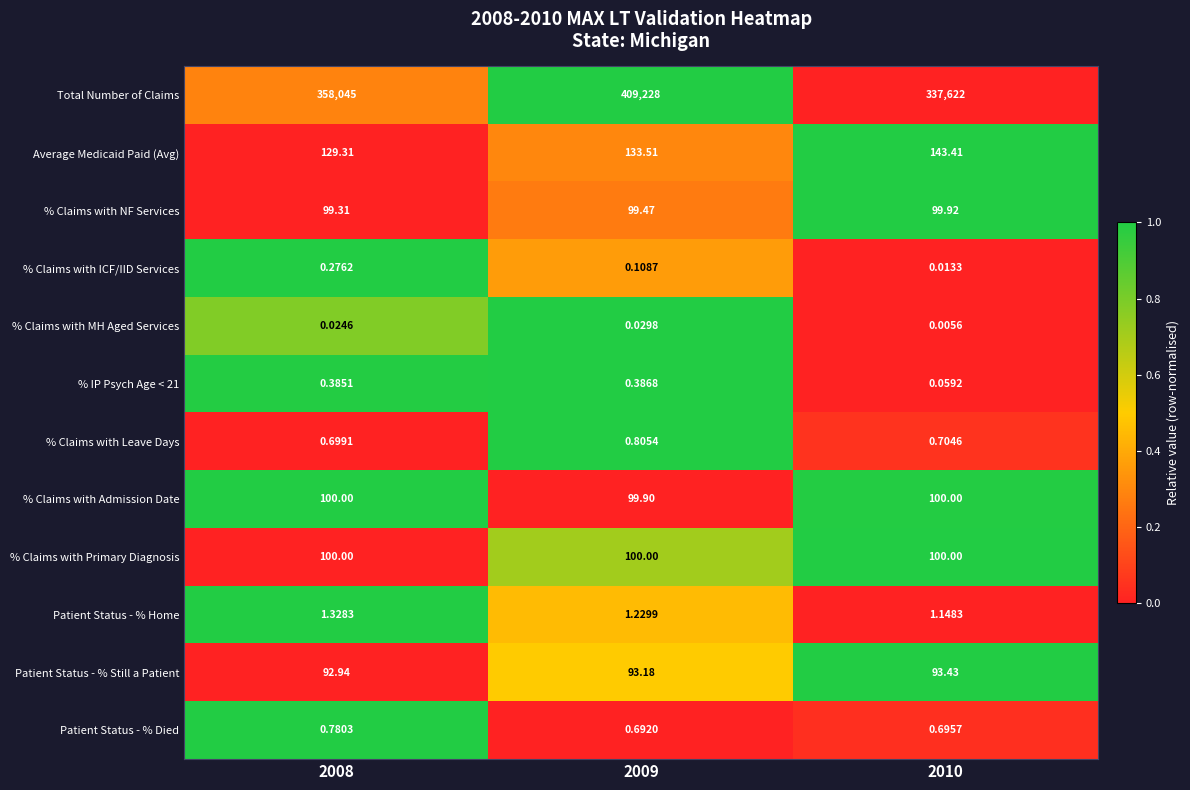

Which series has the largest range (max minus min)?

Total Number of Claims